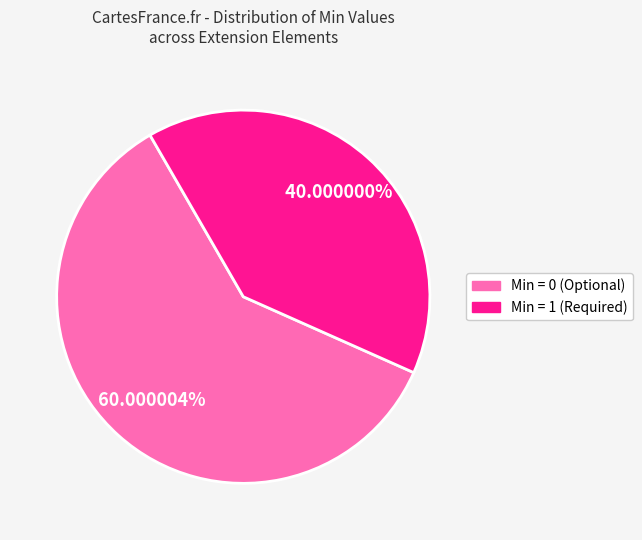

Is there a majority slice in this chart?

Yes